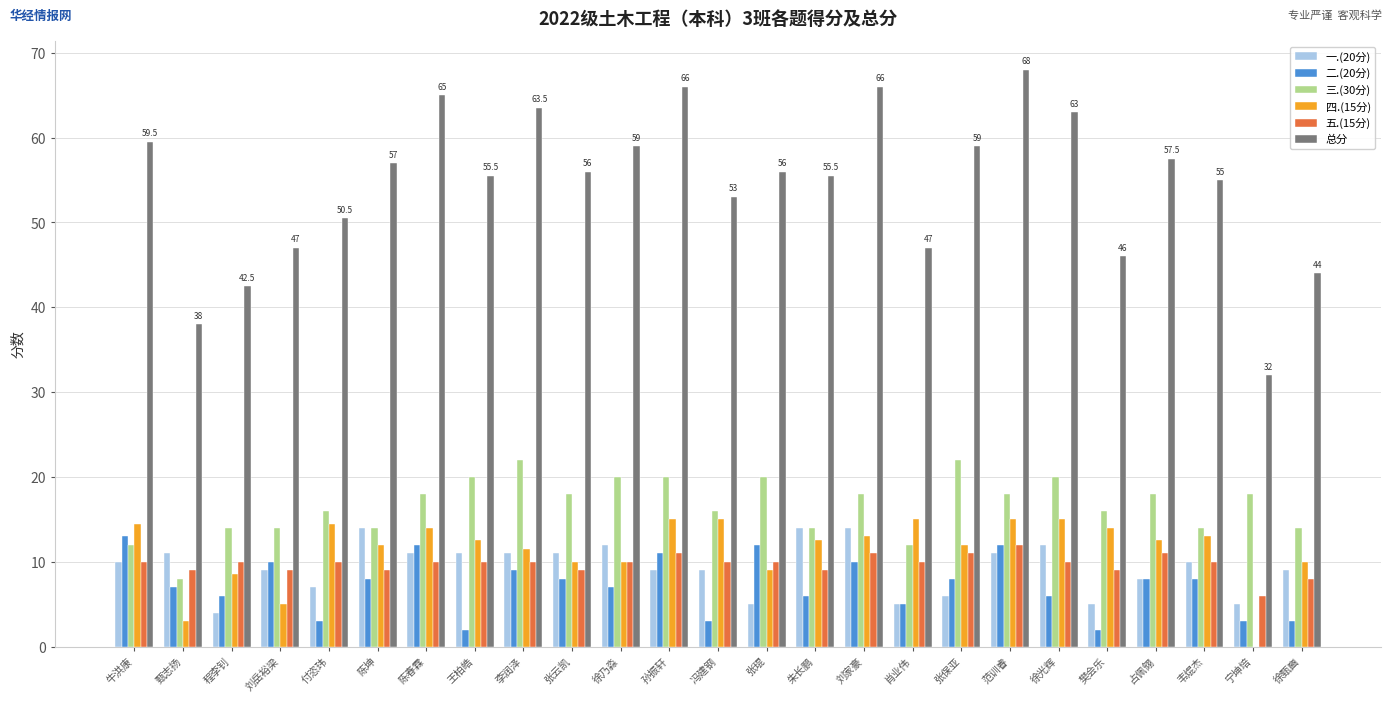

What is the total value across all series at 徐光辉?

126.0